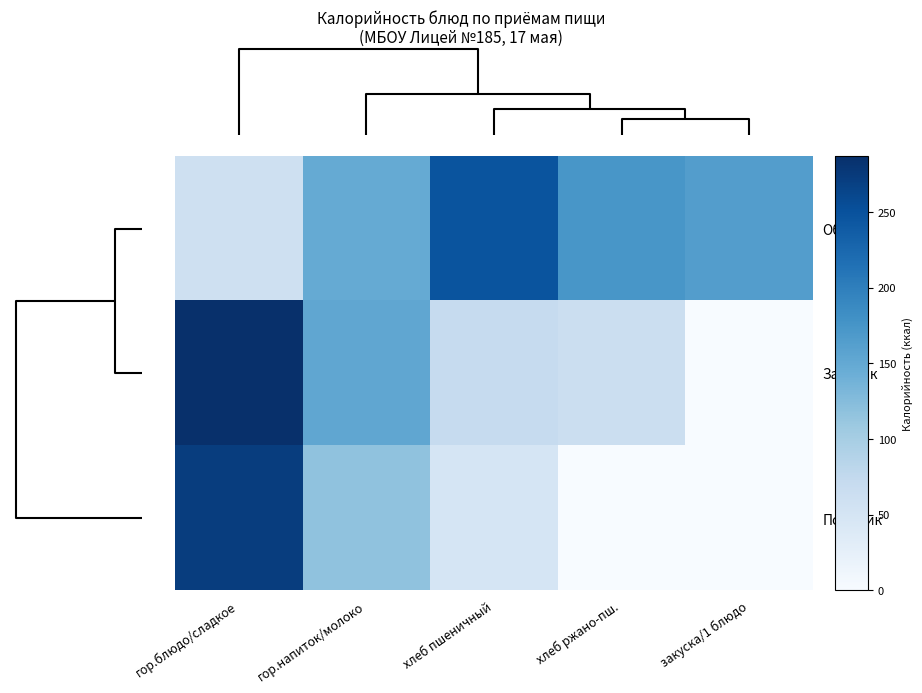

Reading left to right, extract all data points from this chart.

Обед: гор.блюдо/сладкое=58.4	гор.напиток/молоко=148.1	хлеб пшеничный=246.8	хлеб ржано-пш.=173.2	закуска/1 блюдо=164.7
Завтрак: гор.блюдо/сладкое=286.9	гор.напиток/молоко=152.6	хлеб пшеничный=71.2	хлеб ржано-пш.=62.8	закуска/1 блюдо=0.0
Полдник: гор.блюдо/сладкое=271.9	гор.напиток/молоко=117.6	хлеб пшеничный=49.0	хлеб ржано-пш.=0.0	закуска/1 блюдо=0.0